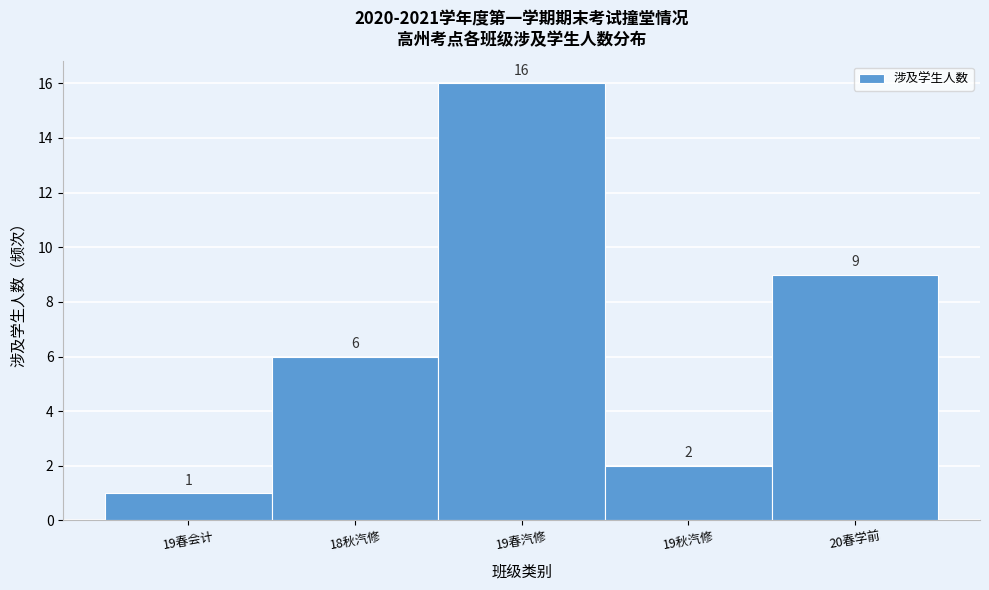

Reading left to right, extract all data points from this chart.

1	6	16	2	9